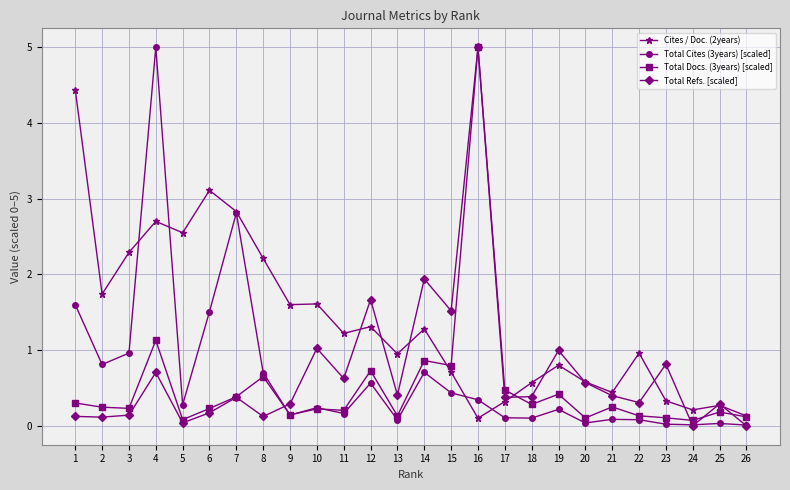

At which category is the sum across all series the highest?

16